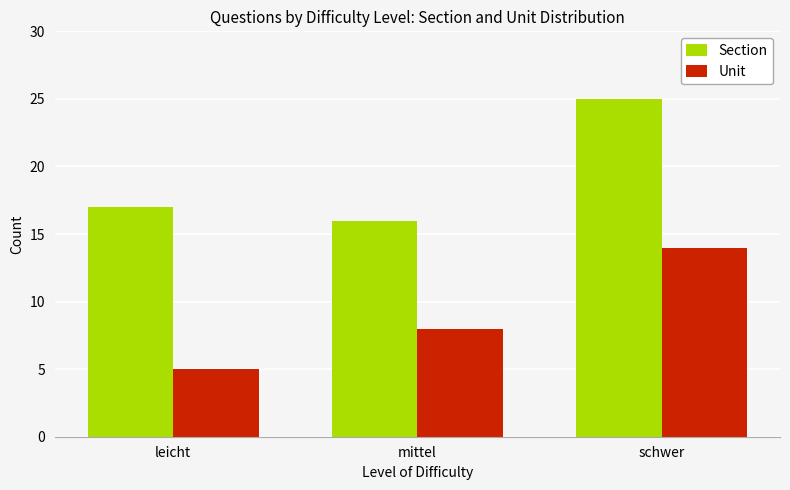

How many bars are there in each group?

2